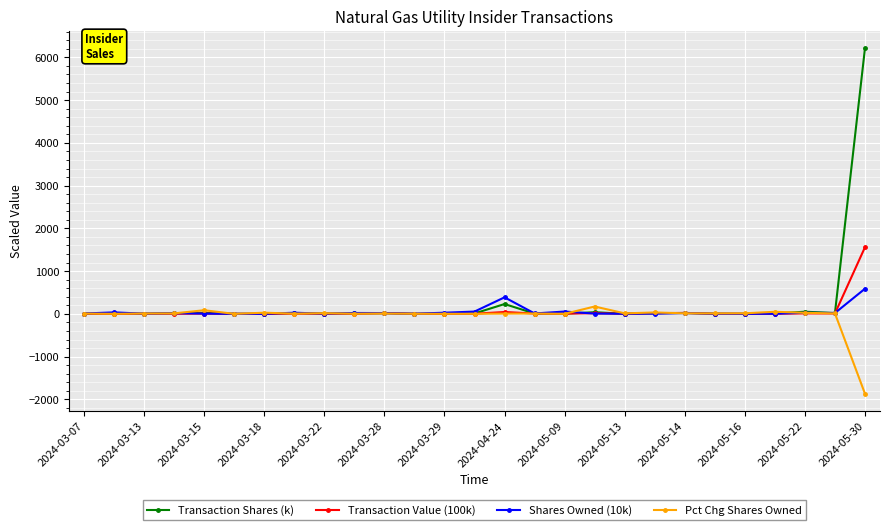

True or false: Transaction Value (100k) has more than 1 interior local peaks.

True